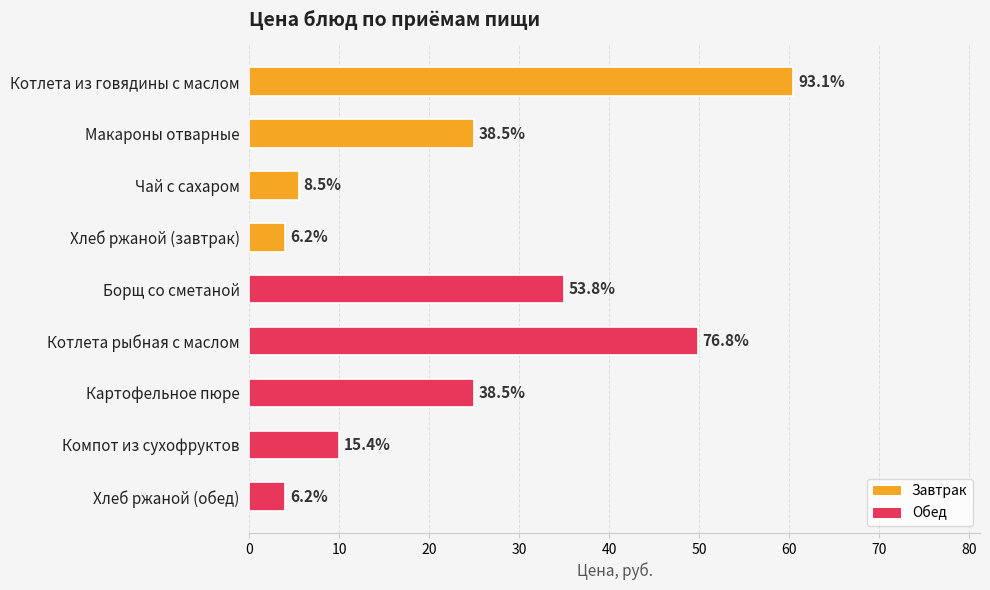

True or false: the data shows 60.5 at Котлета из говядины с маслом.

True